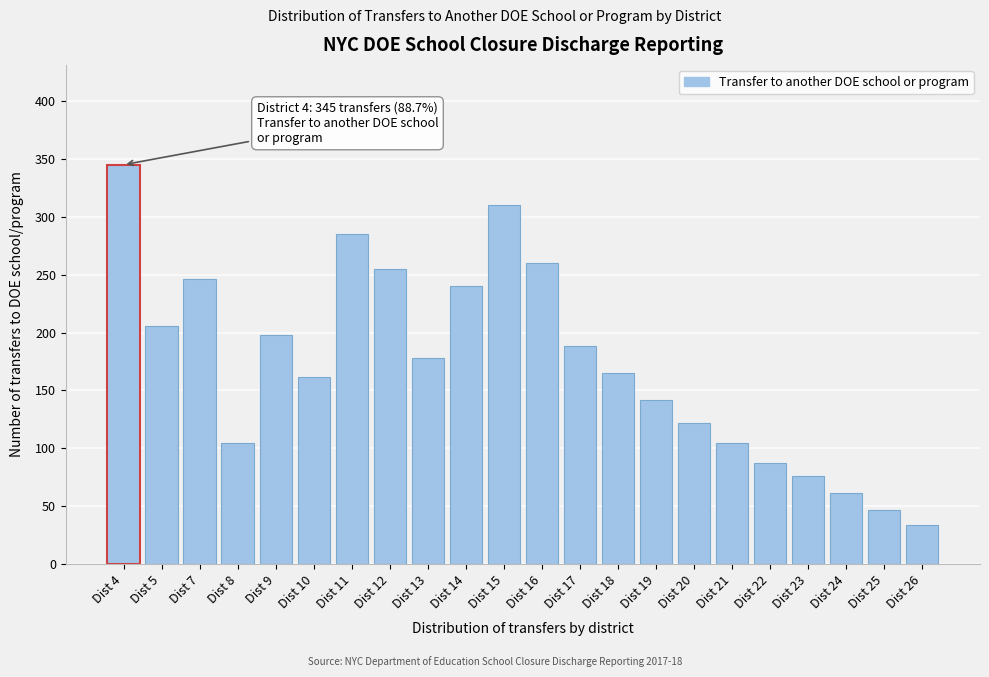

Reading right to left, list all the values displayed in this chart.

Dist 26=34	Dist 25=47	Dist 24=61	Dist 23=76	Dist 22=87	Dist 21=105	Dist 20=122	Dist 19=142	Dist 18=165	Dist 17=188	Dist 16=260	Dist 15=310	Dist 14=240	Dist 13=178	Dist 12=255	Dist 11=285	Dist 10=162	Dist 9=198	Dist 8=105	Dist 7=246	Dist 5=206	Dist 4=345